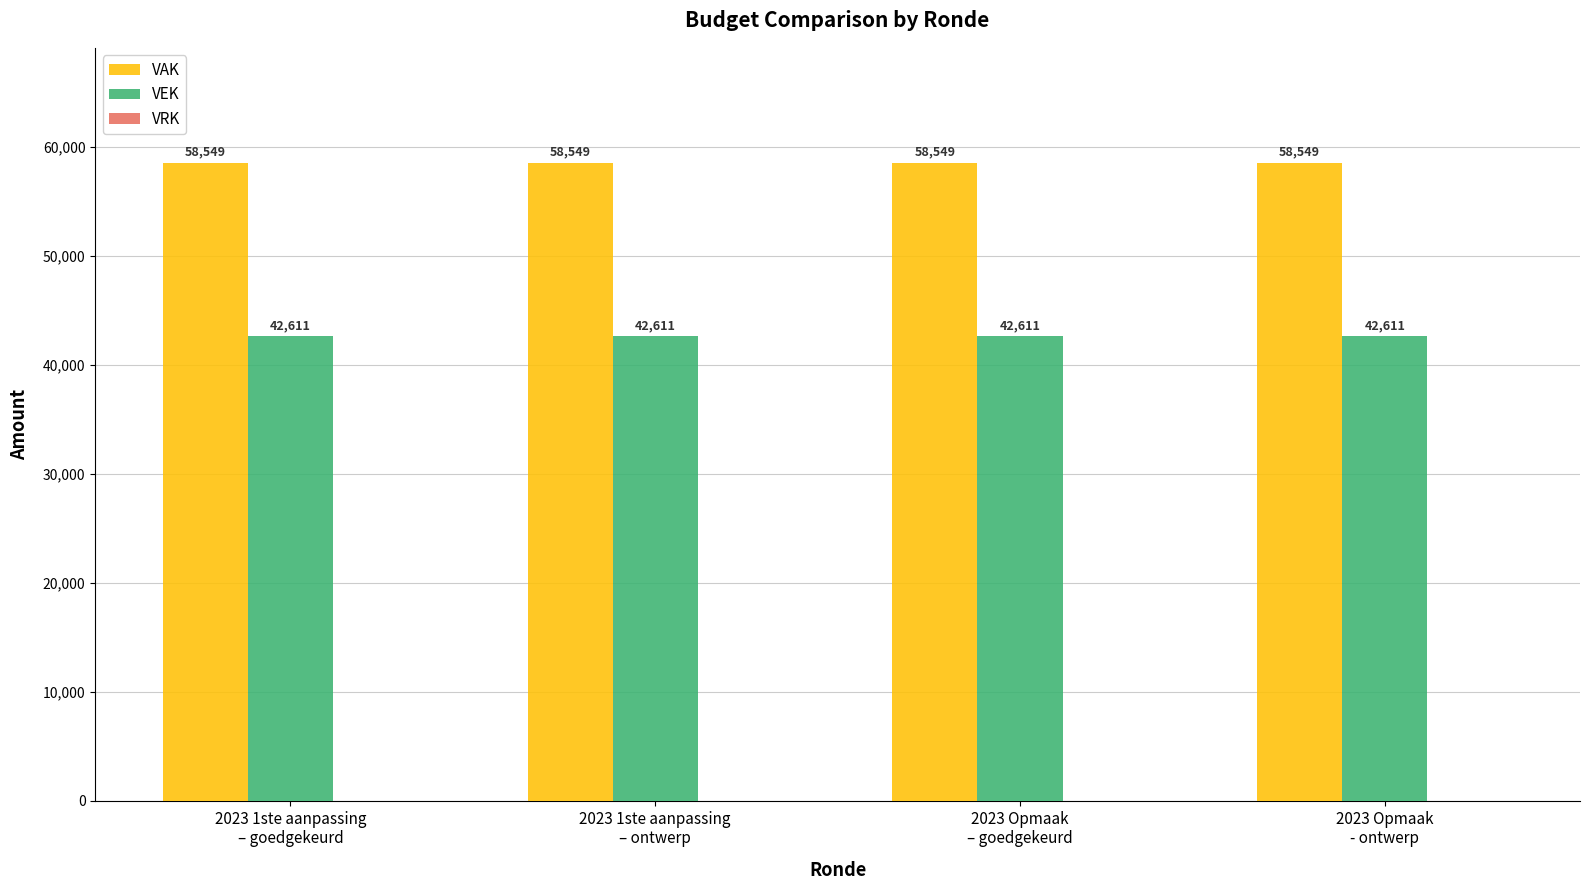

What is the maximum value for VEK?

42611